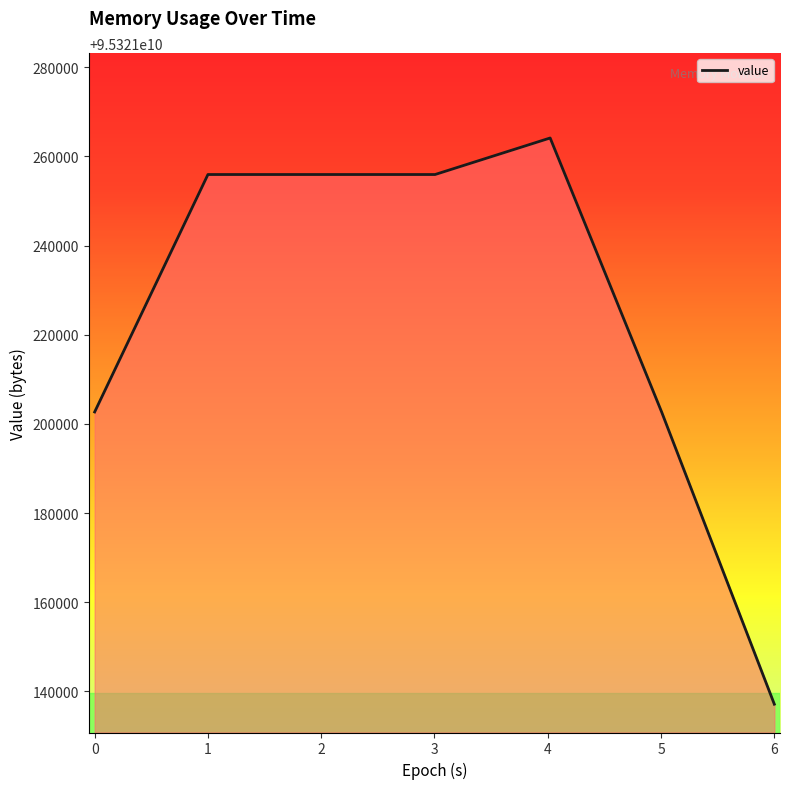

What is the difference between the second highest and second lowest values?

53248